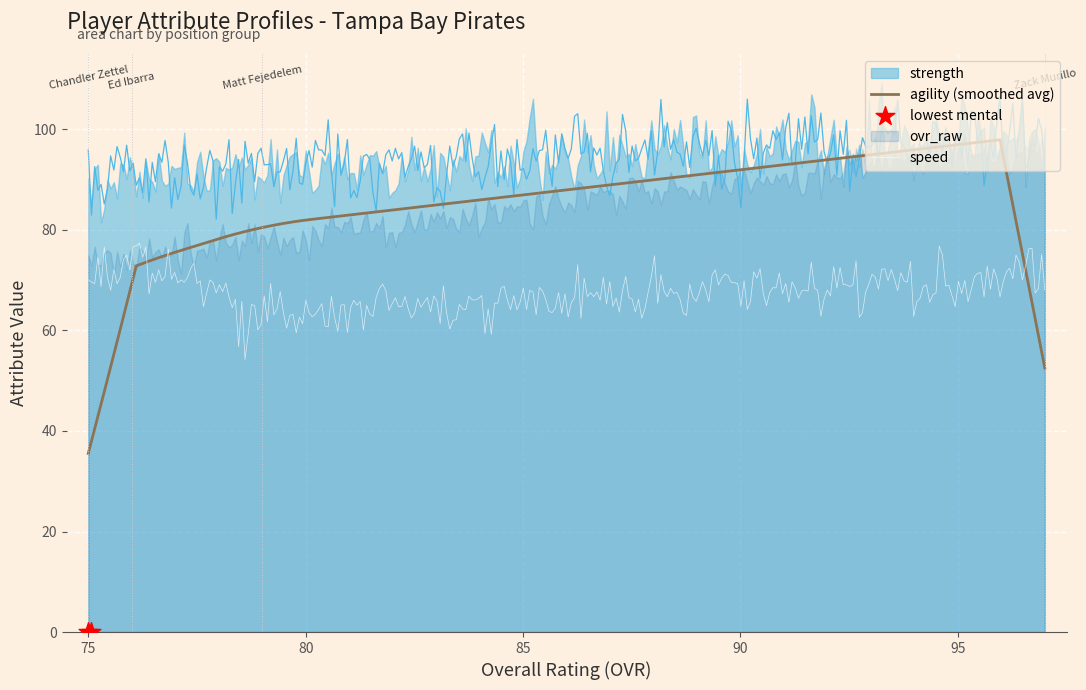

Which series has the widest spread of Y values?

agility